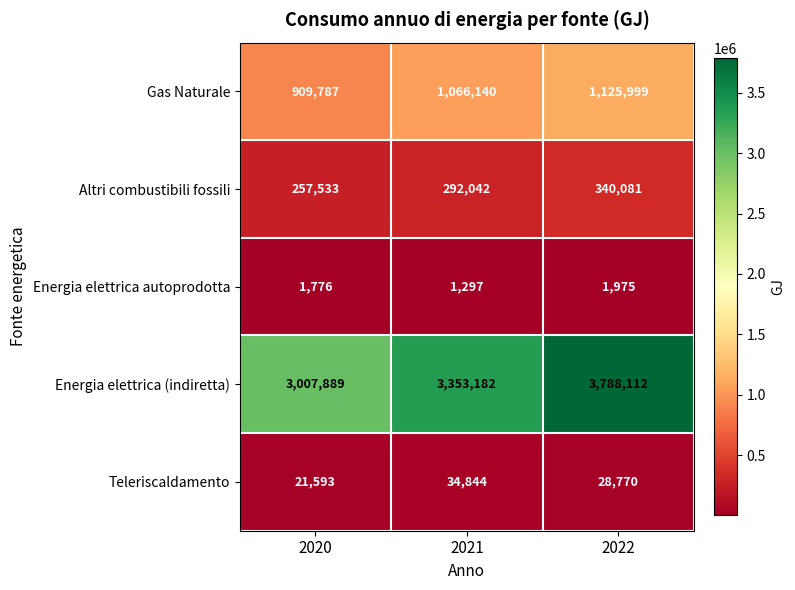

At which label does Energia elettrica (indiretta) reach its minimum?

2020